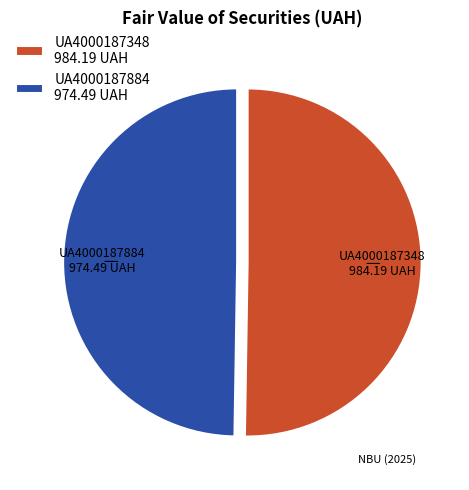

How many slices are in this pie chart?

2